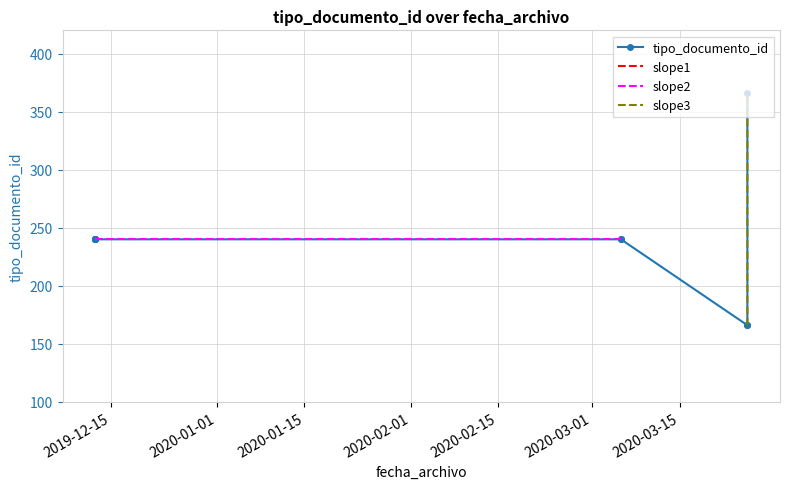

What is the label of the 1st point from the right?

2020-03-25 19:40:22